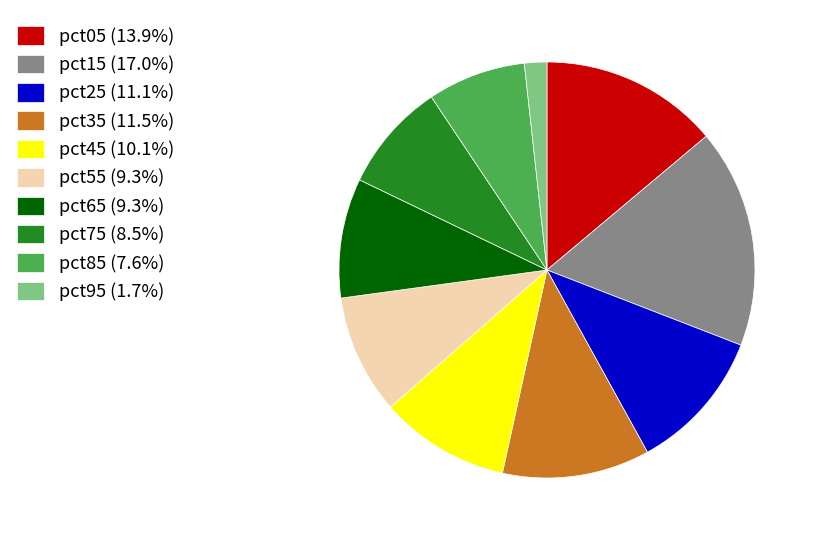

Do pct35 (11.5%) and pct95 (1.7%) together represent more than half of the pie?

No